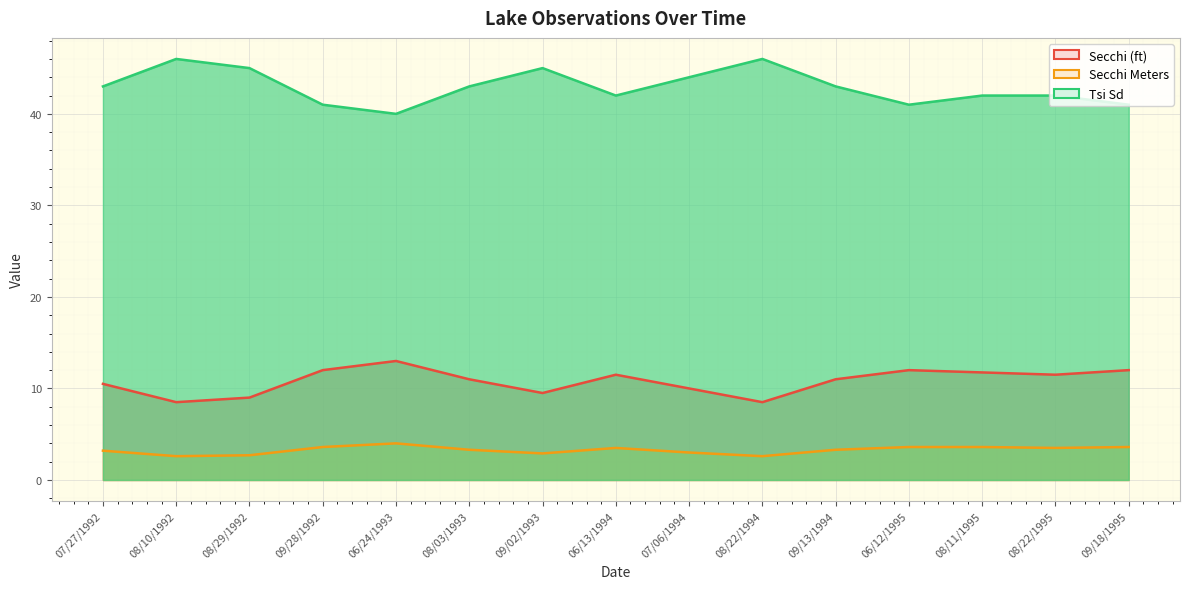

What is the sum of the Tsi Sd values at 09/18/1995 and 08/11/1995?

83.0